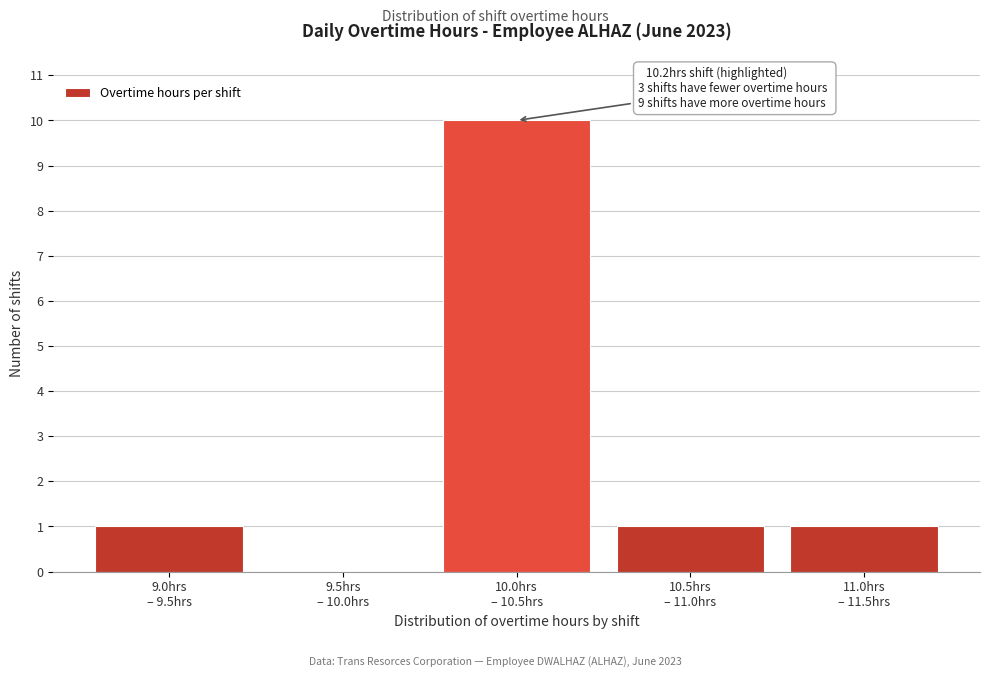

What is the sum of all values?

13